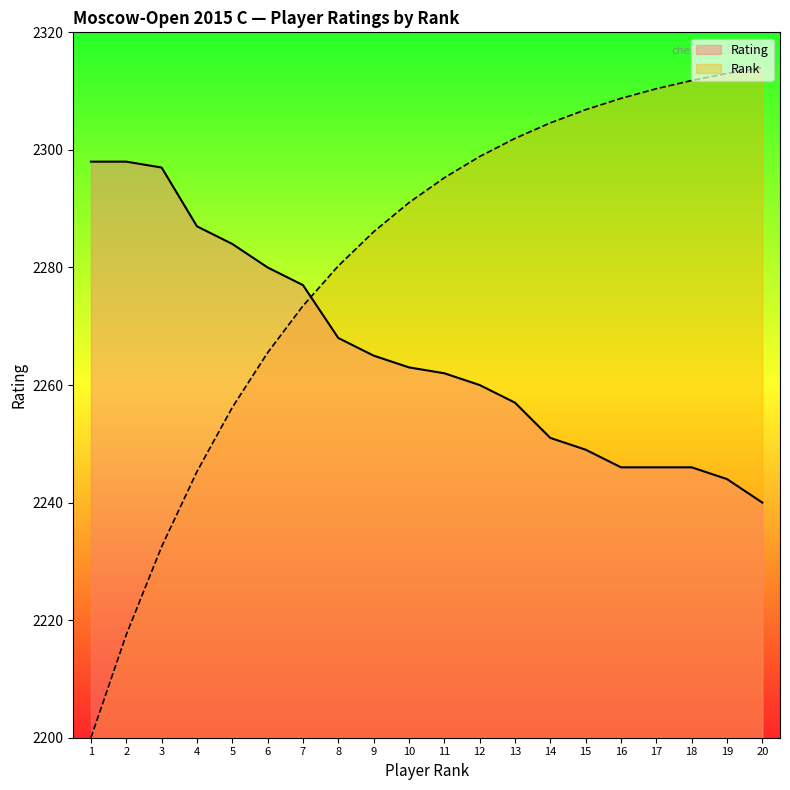

Where does the data first go above 2263?

1